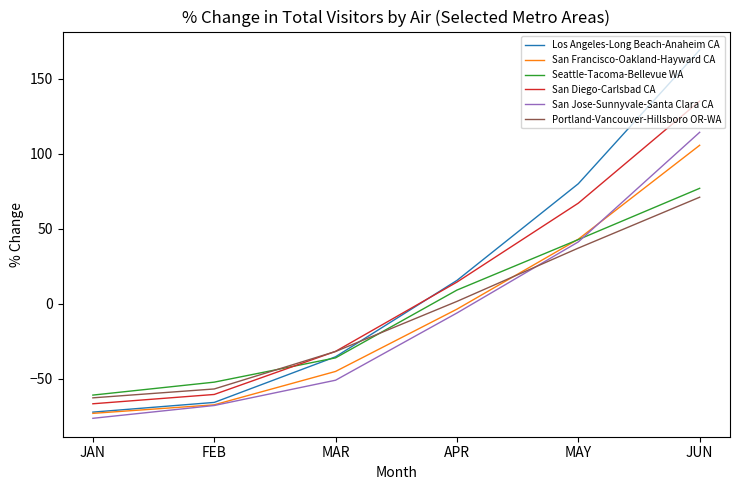

Which series has the widest spread of values?

Los Angeles-Long Beach-Anaheim CA